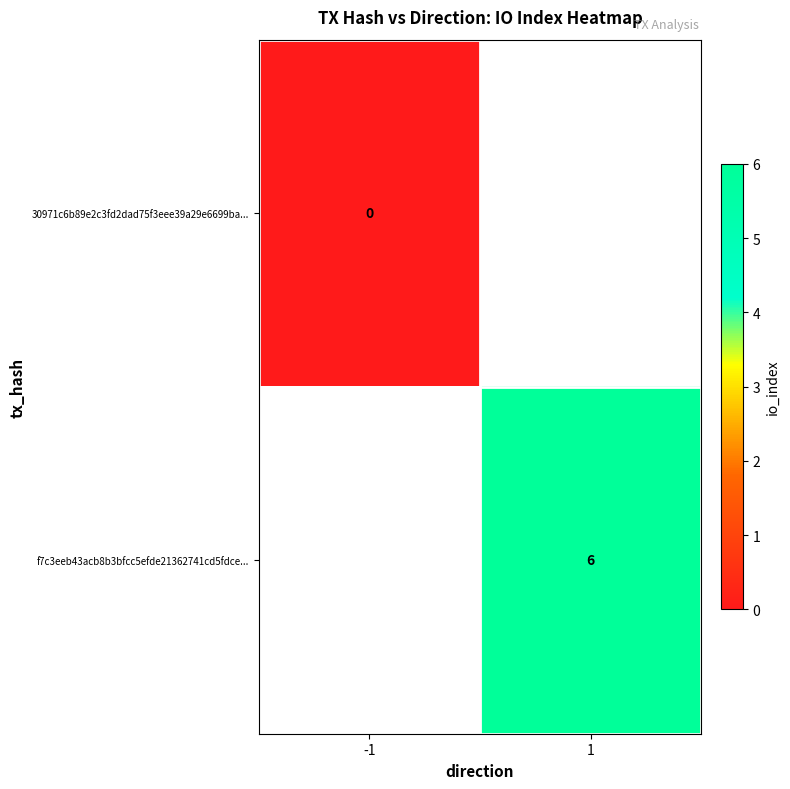

Is the value of 30971c6b89e2c3fd2dad75f3eee39a29e6699ba... at -1 greater than the value of f7c3eeb43acb8b3bfcc5efde21362741cd5fdce... at 1?

No